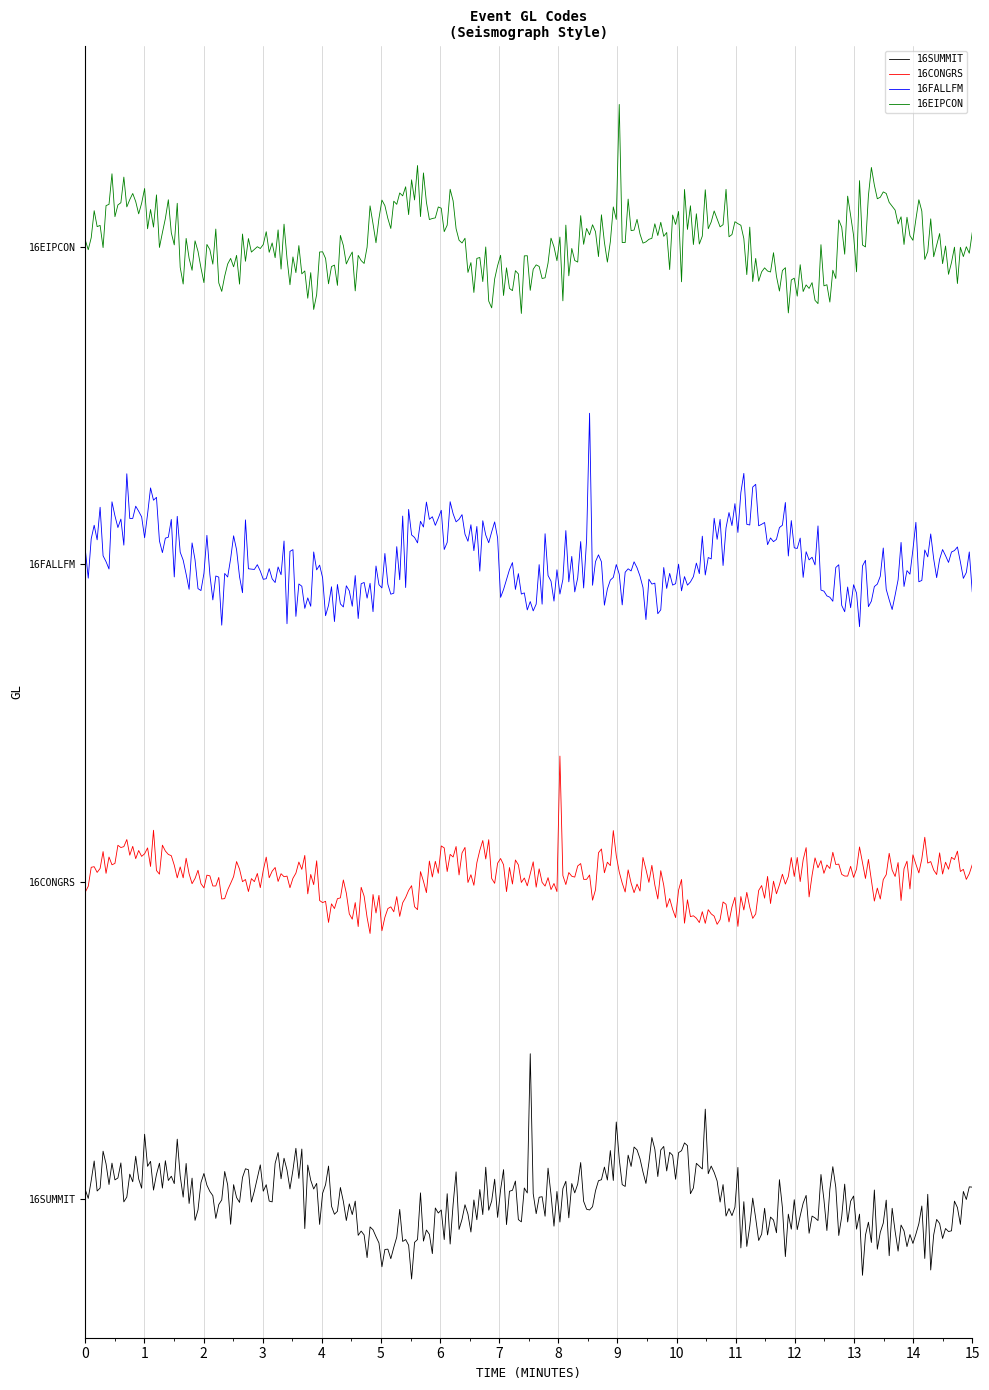

Is this an area chart (filled region under the line)?

No